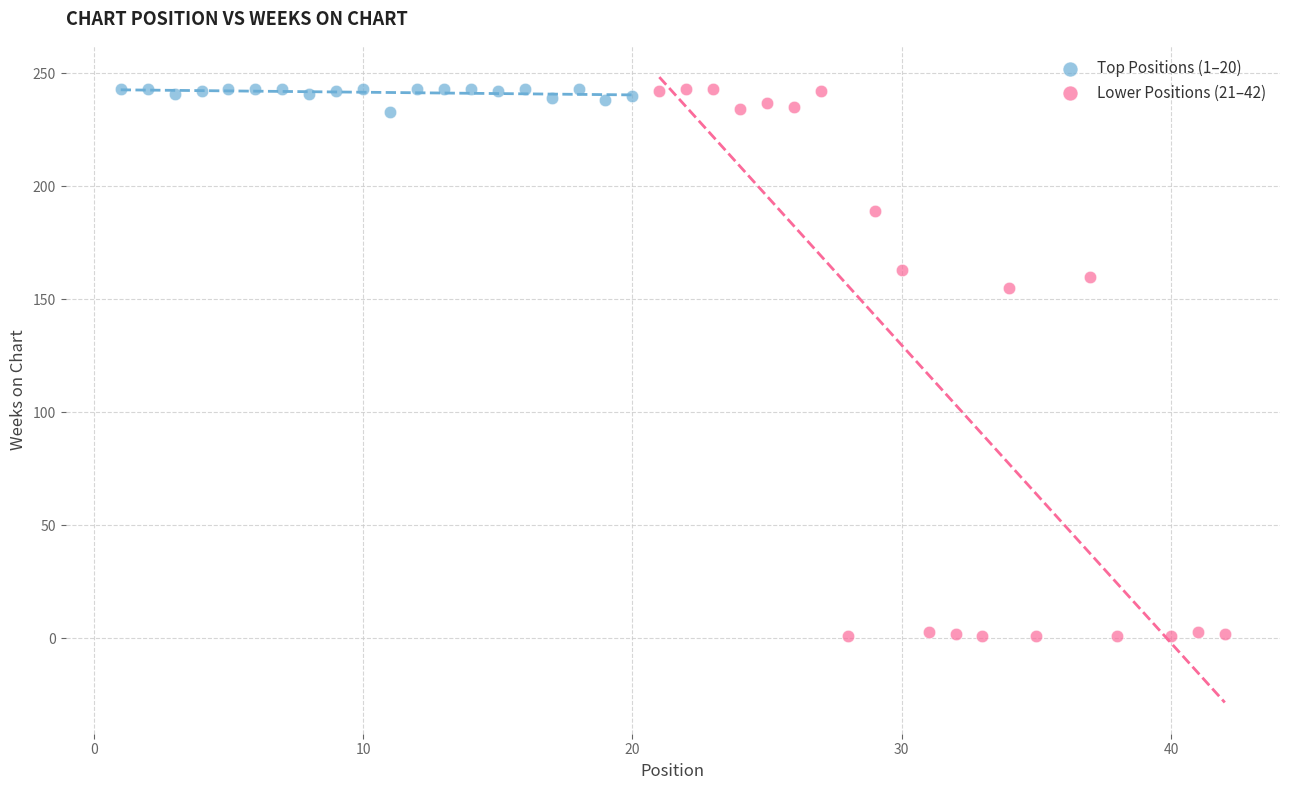

Which series reaches the minimum Y coordinate?

Lower Positions (21–42)